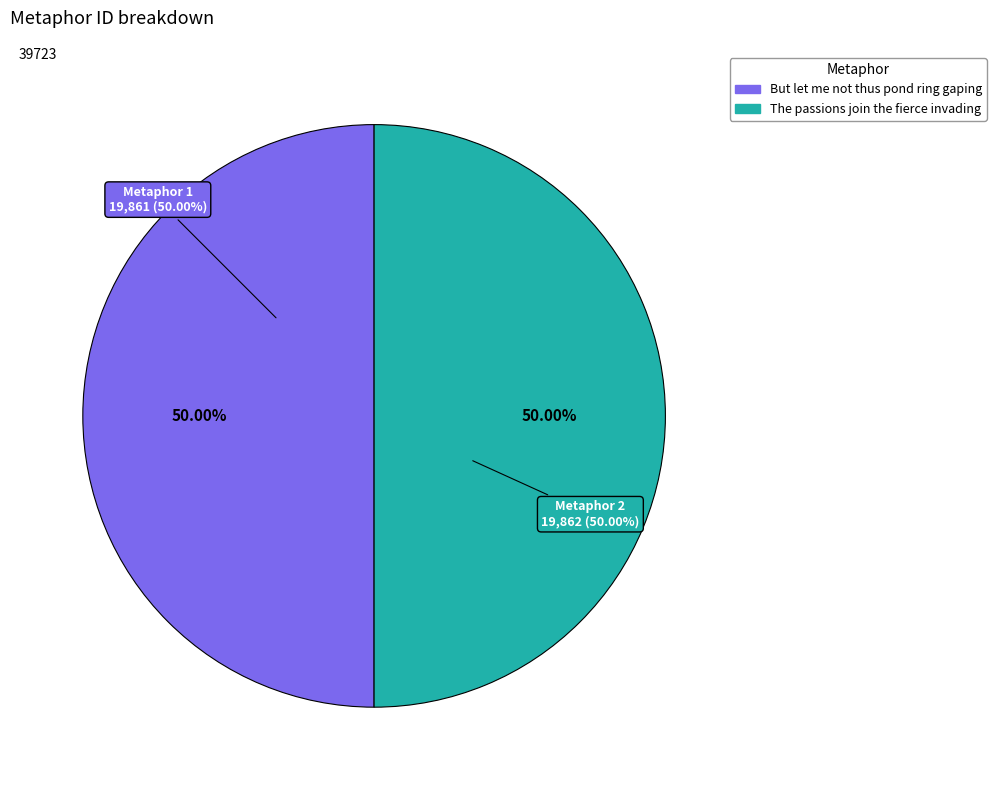

To the nearest percent, what is the average slice percentage?

50%